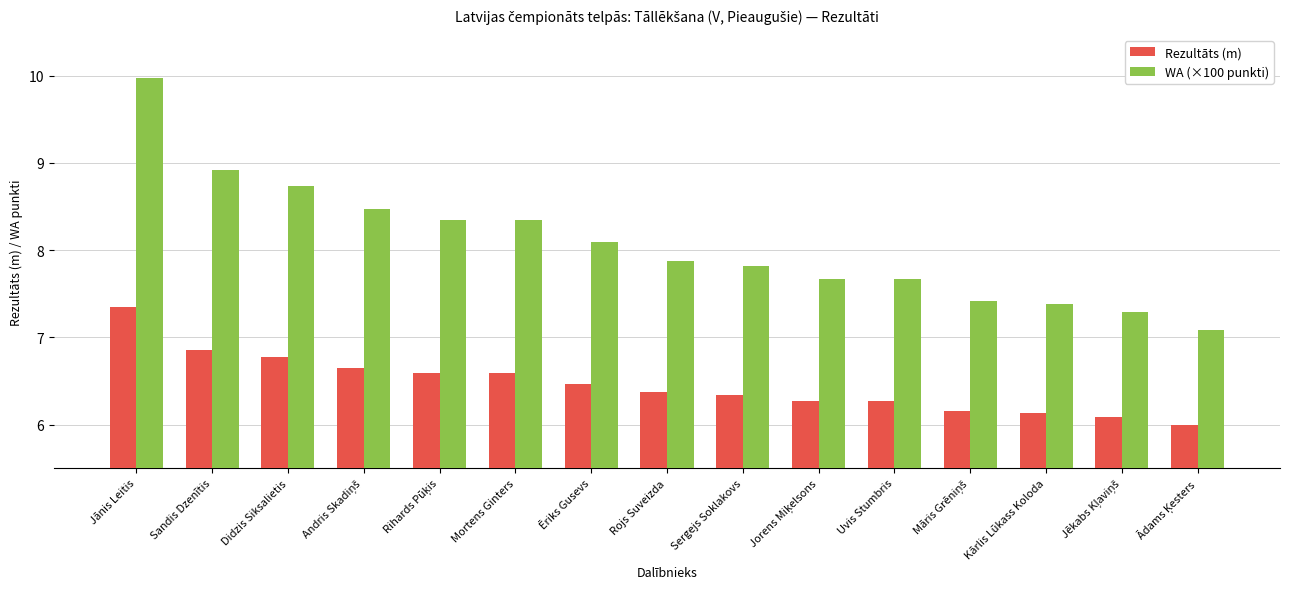

At which category is the sum across all series the highest?

Jānis Leitis